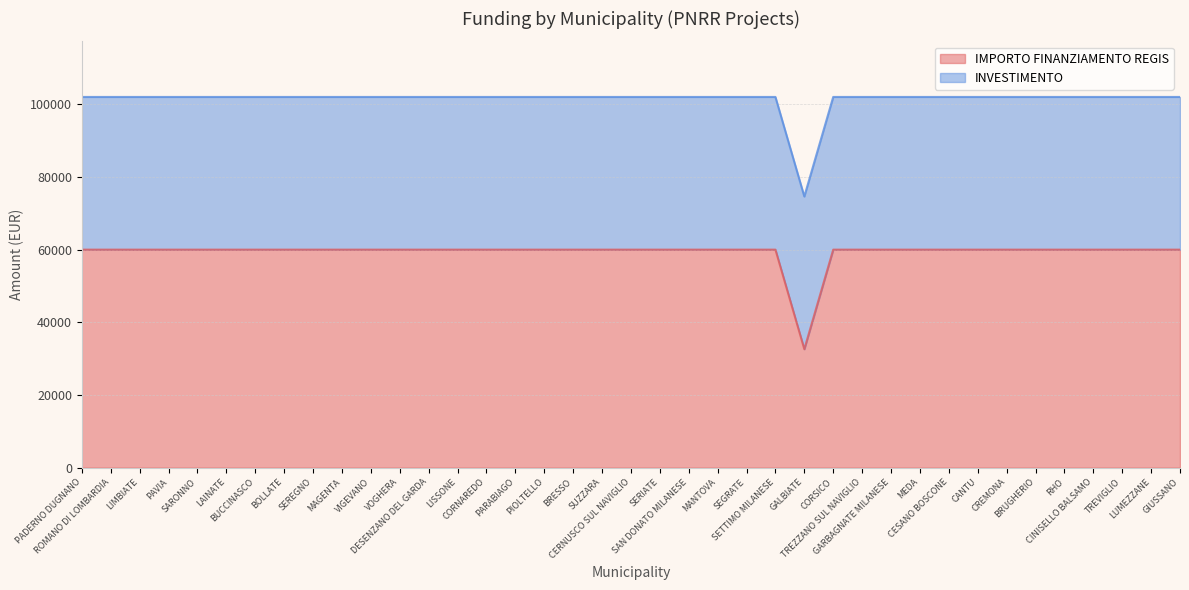

How many points are lower than both their immediate neighbors (excluding endpoints)?

1